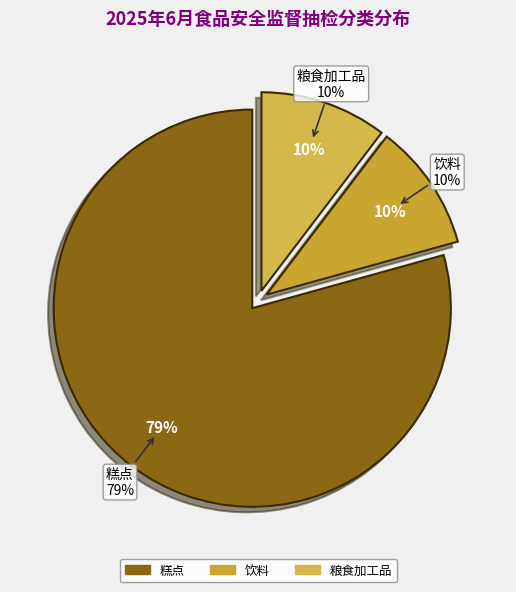

To the nearest percent, what is the difference between the 粮食加工品 and 糕点 slice percentages?

69%